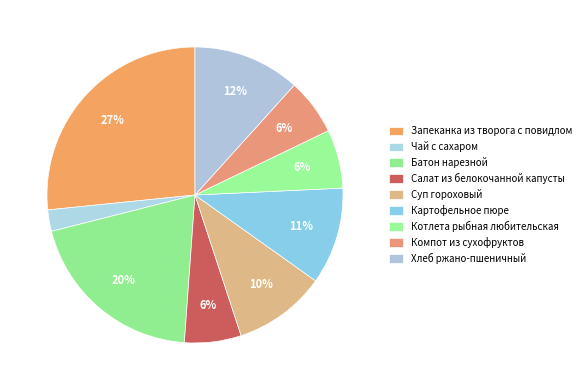

How many slices are in this pie chart?

9